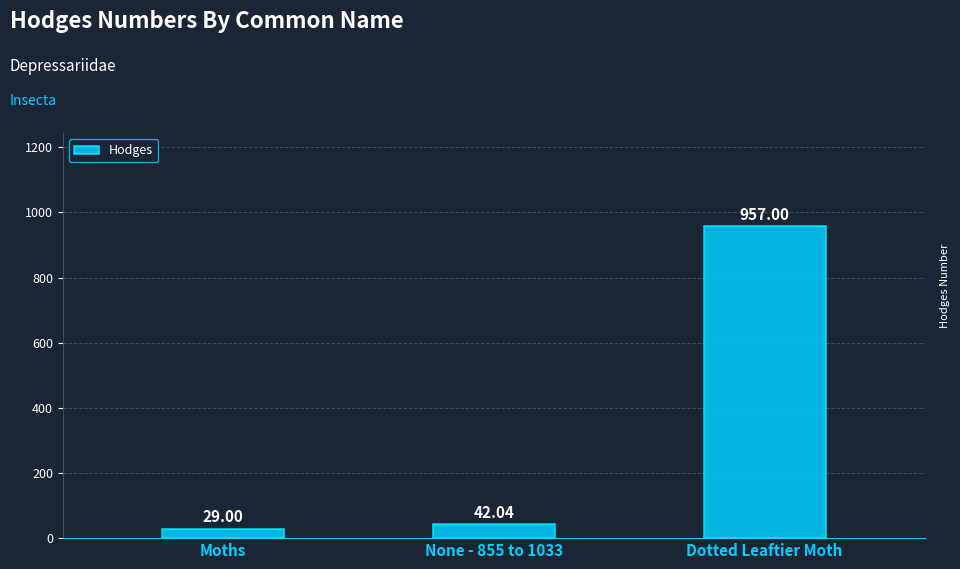

What value does the data have at Moths?

29.0